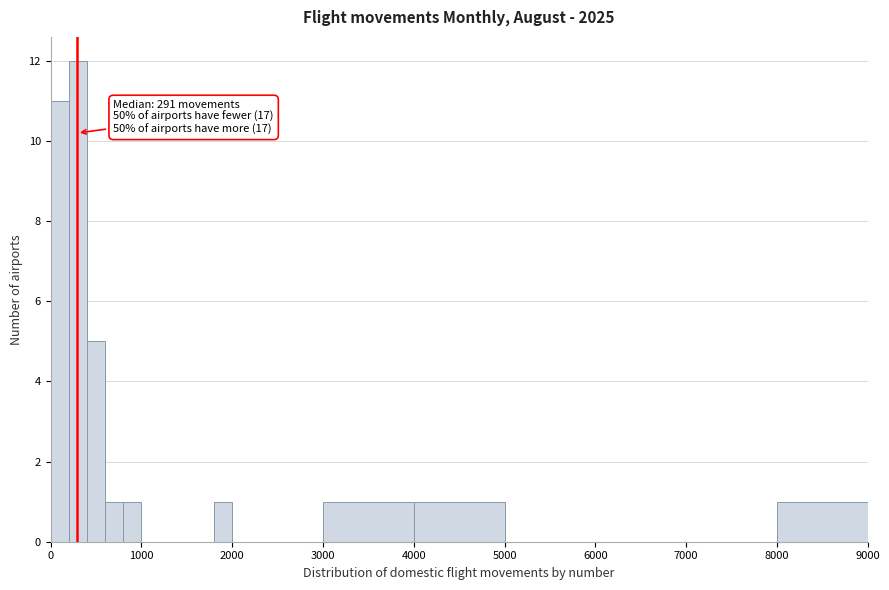

Around what value on the x-axis is the tallest bar? Give the approximate position of its centre, as read against the axis.

300